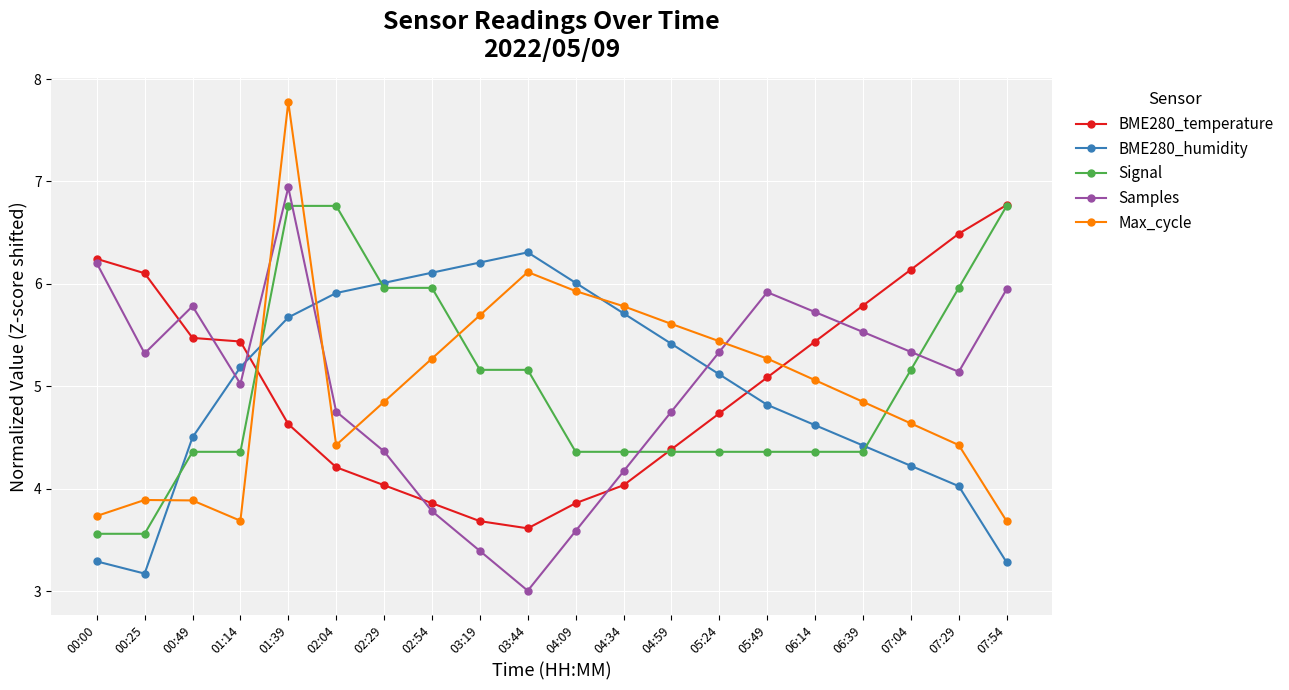

At which category does the chart reach its peak across all series?

01:39